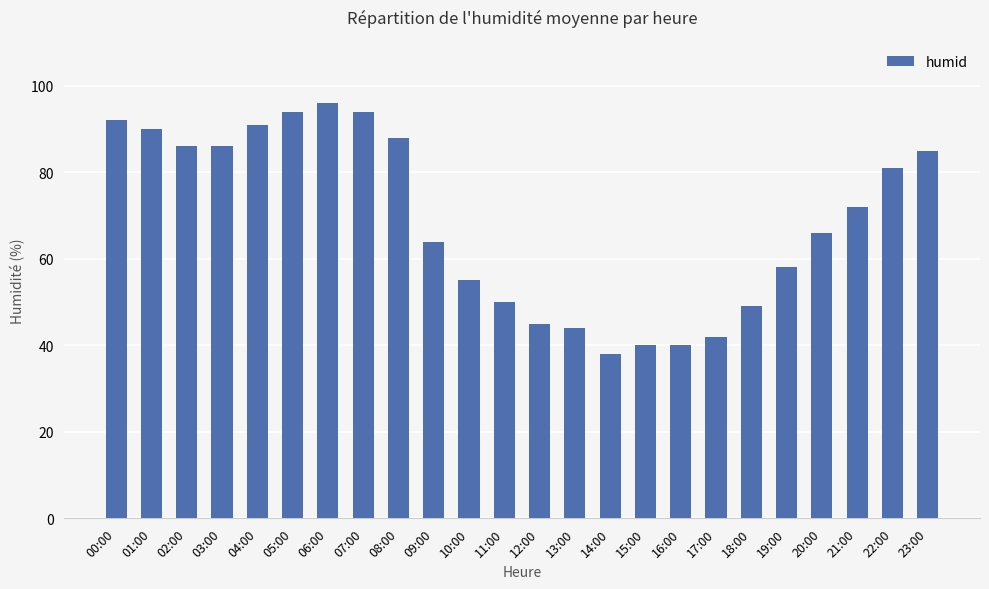

Count the number of data series in this chart.

1